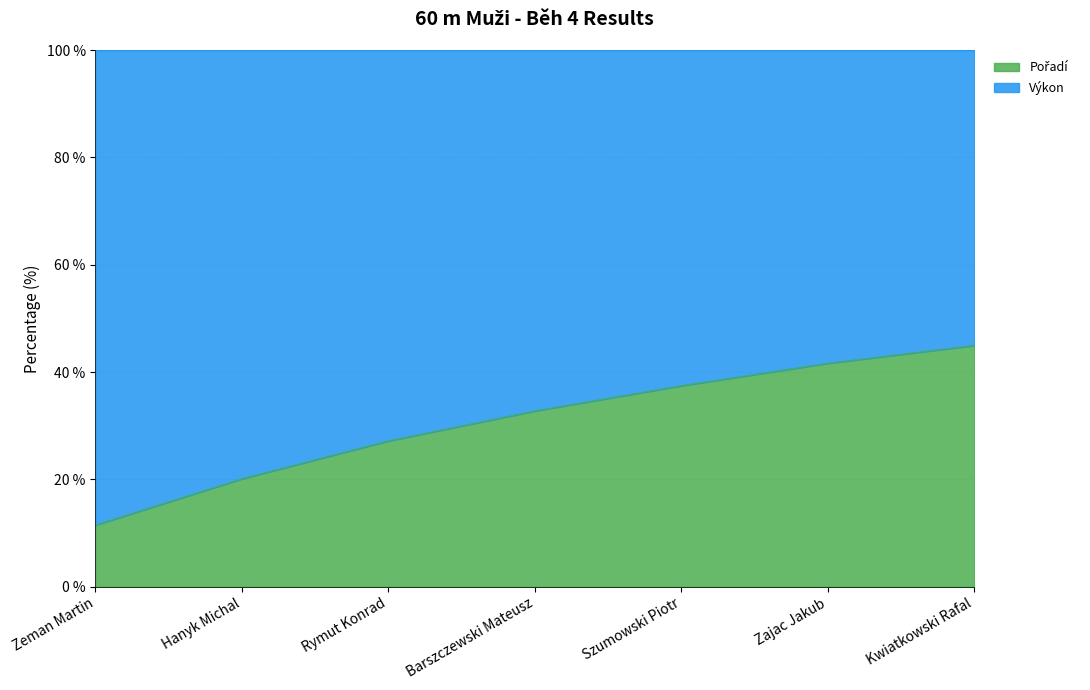

Which label corresponds to the smallest value in the chart?

Zeman Martin